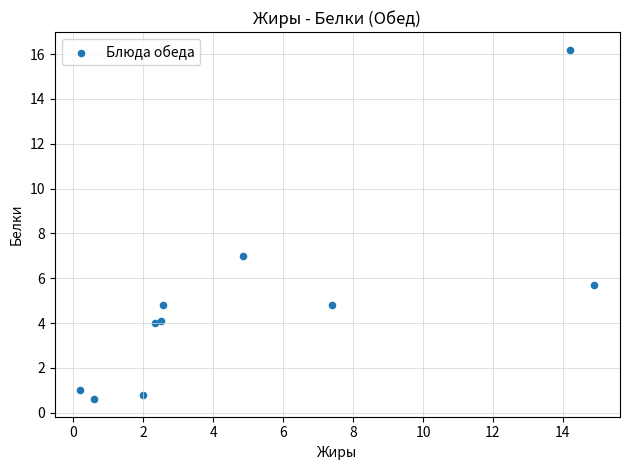

What Y value in the scatter plot is closest to 8?

7.0